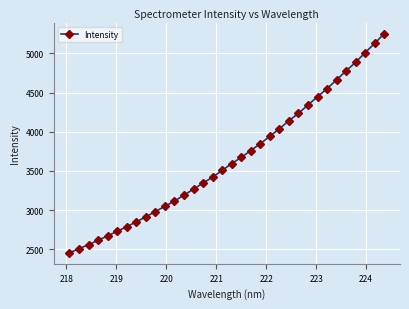

What is the greatest value displayed?

5253.0